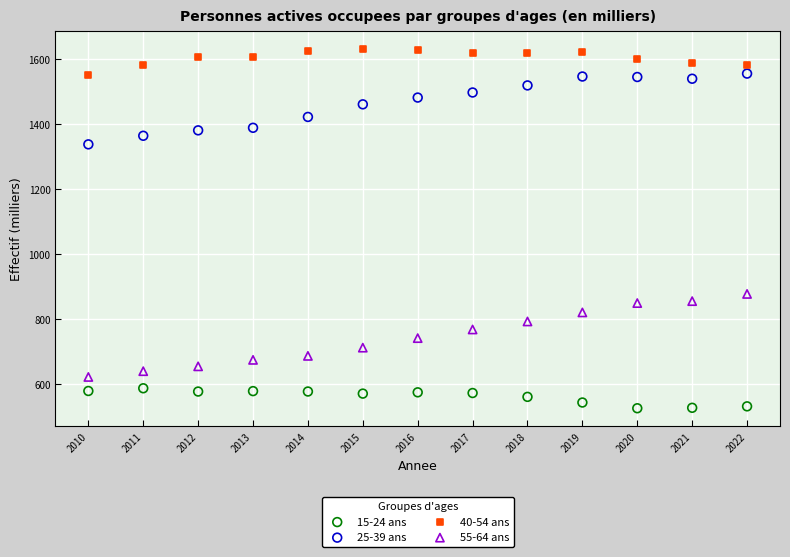

Which series contains the lowest Y value?

15-24 ans